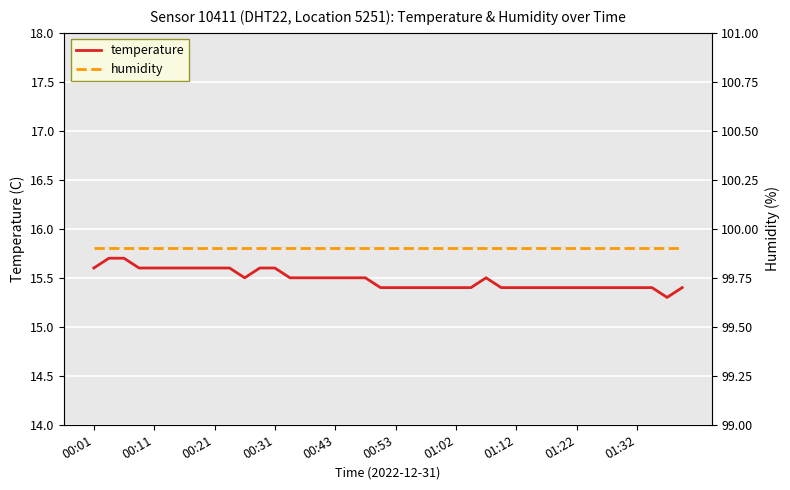

Is this an area chart (filled region under the line)?

No